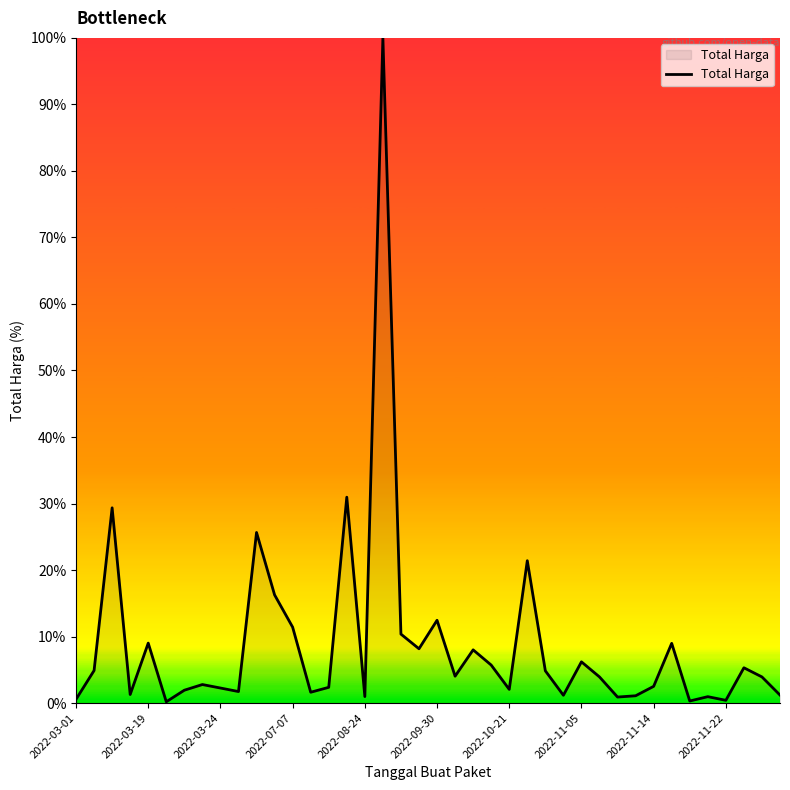

What is the maximum value shown in the chart?

100.0